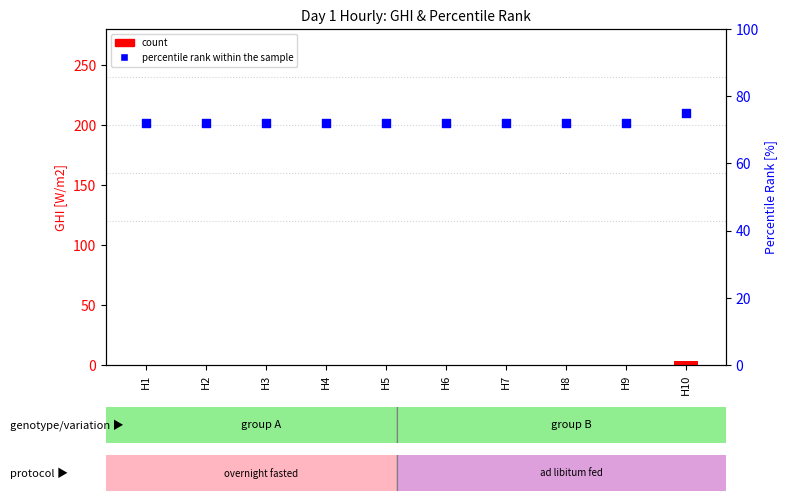

Which series contains the highest Y value?

percentile rank within the sample